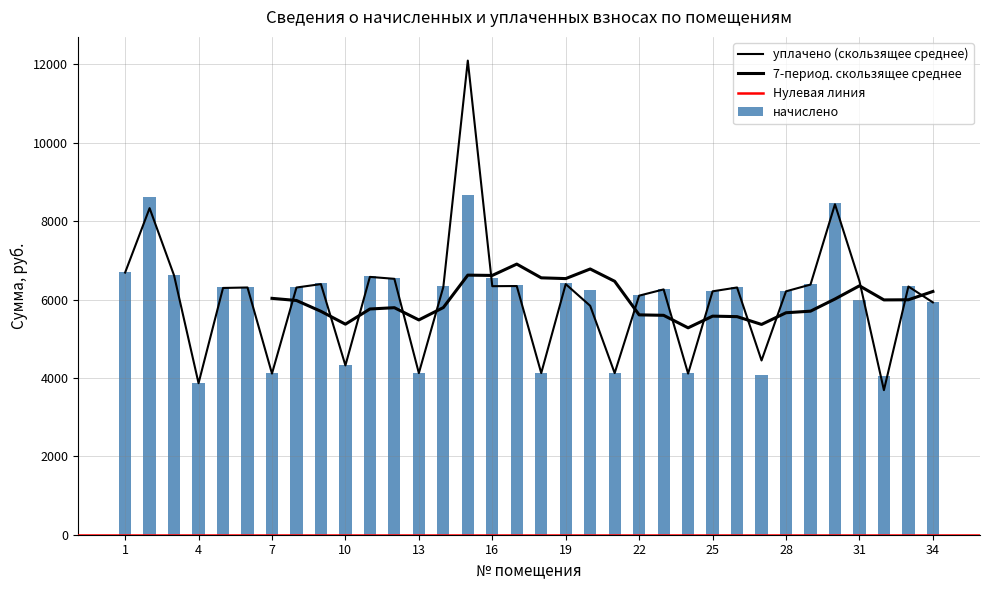

Reading left to right, transcribe all the data shown in this chart.

начислено: 1=6710.0	2=8606.0	3=6636.1	4=3878.3	5=6316.1	6=6328.3	7=4124.5	8=6328.3	9=6414.6	10=4333.8	11=6599.3	12=6550.0	13=4136.9	14=6340.7	15=8655.4	16=6550.0	17=6365.3	18=4136.9	19=6414.6	20=6254.5	21=4136.9	22=6119.0	23=6279.1	24=4124.5	25=6229.9	26=6328.3	27=4075.3	28=6229.9	29=6402.2	30=8458.3	31=5983.7	32=4038.4	33=6353.0	34=5946.7
уплачено: 1=6688.8	2=8332.1	3=6615.1	4=3866.0	5=6296.1	6=6308.3	7=4111.5	8=6307.3	9=6394.3	10=4320.1	11=6578.4	12=6529.2	13=4123.8	14=6320.6	15=12097.2	16=6341.5	17=6345.1	18=4123.8	19=6394.3	20=5840.3	21=4123.8	22=6099.7	23=6259.2	24=4111.5	25=6210.2	26=6308.3	27=4445.8	28=6210.2	29=6382.0	30=8431.5	31=6470.7	32=3689.0	33=6332.9	34=5927.9